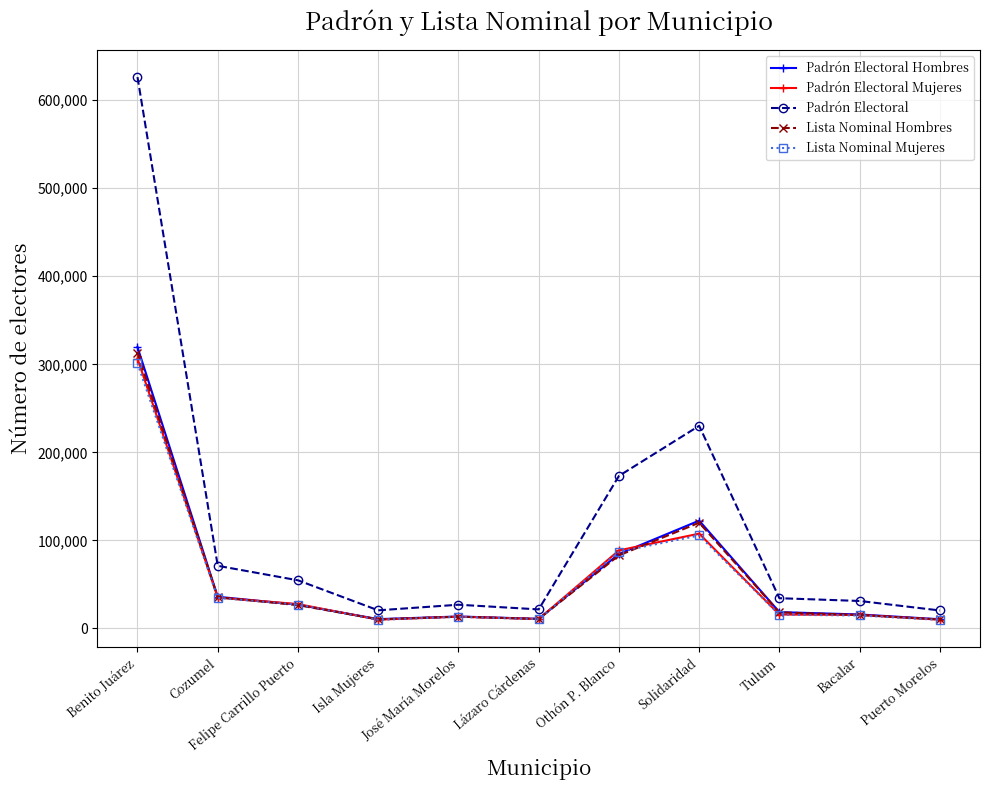

Which series has the widest spread of values?

Padrón Electoral